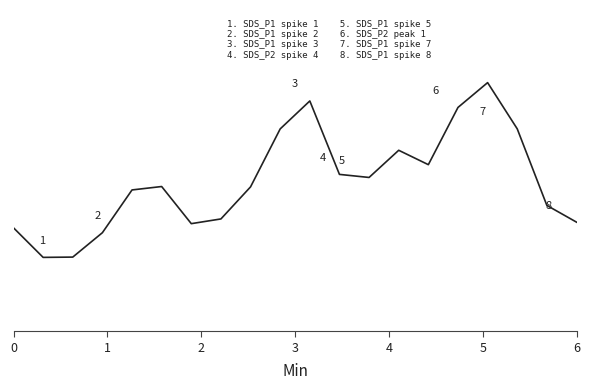

What is the average value?

1.7